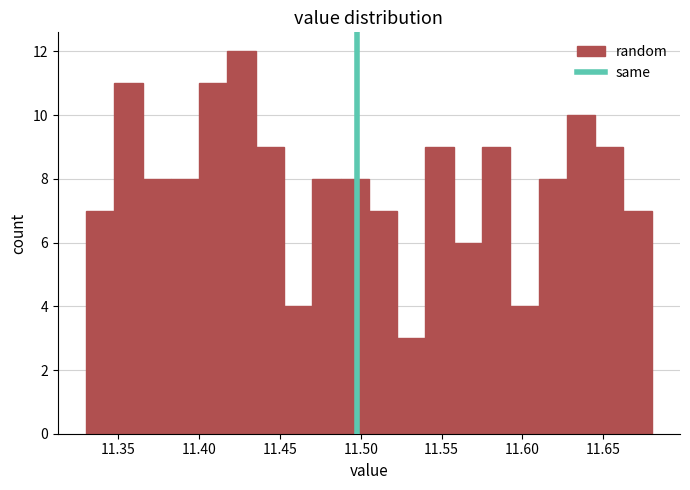

Read against the x-axis, roughly where is the centre of the tallest bar?

11.425